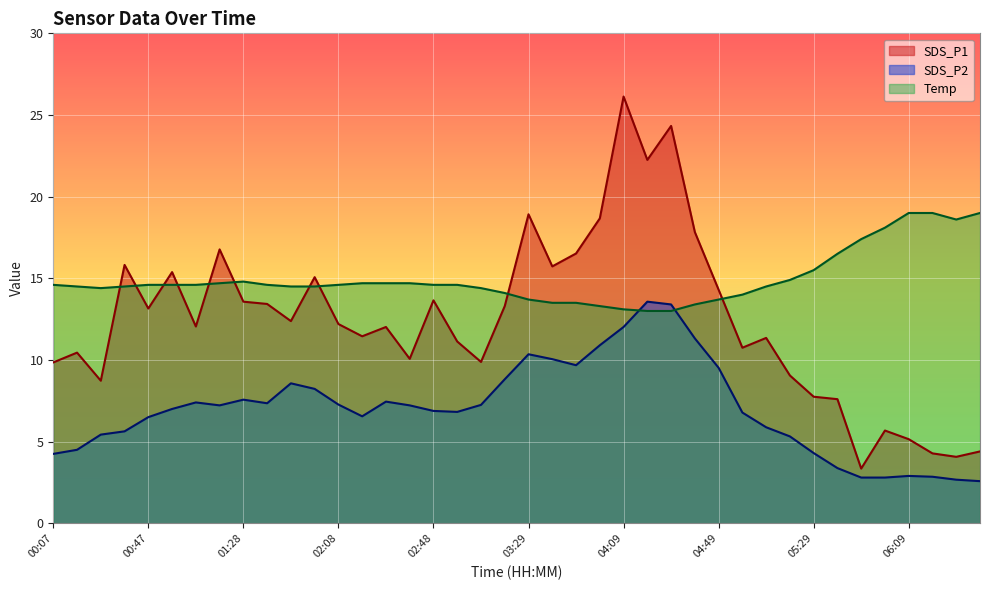

Where is the first local minimum for Temp?

00:27